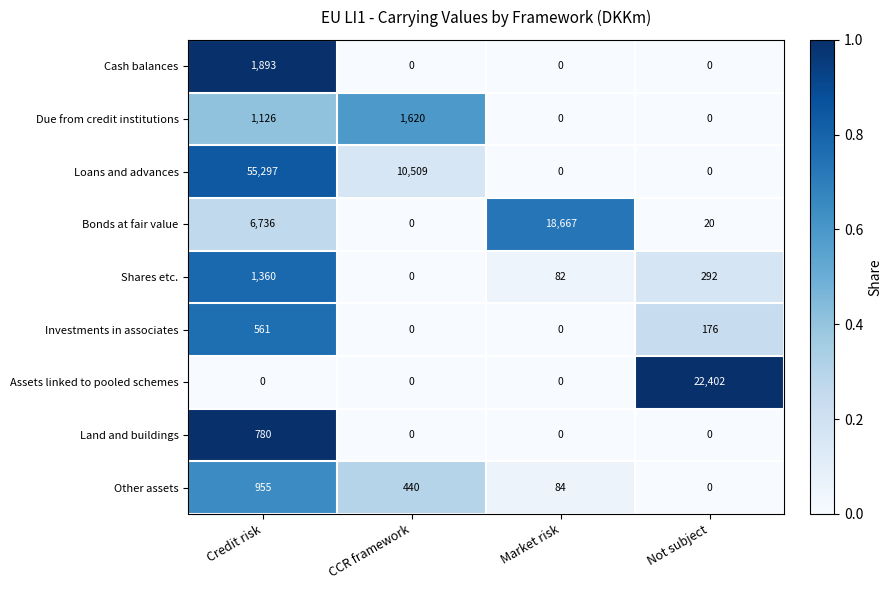

What is the difference between the maximum and second lowest values in the Bonds at fair value series?

18647